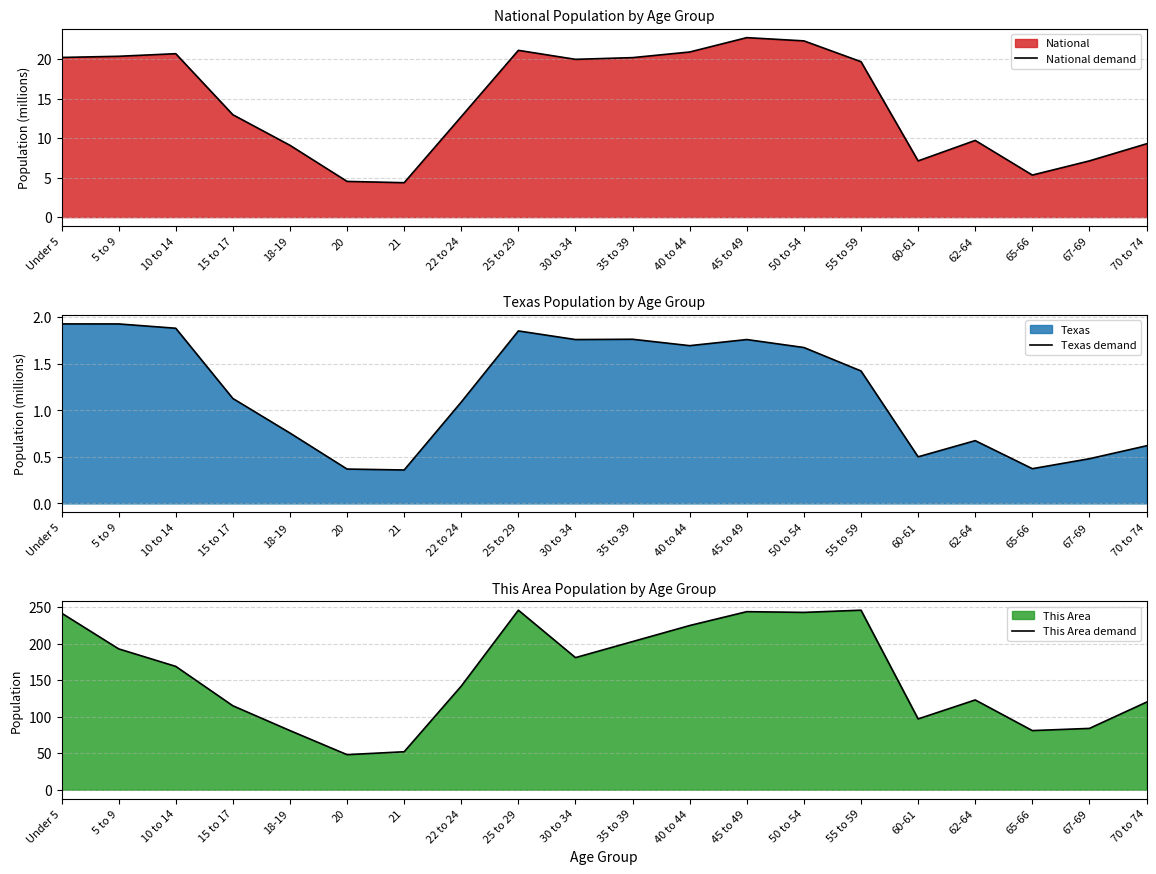

Is it true that This Area demand equals 162.1 at 50 to 54?

False